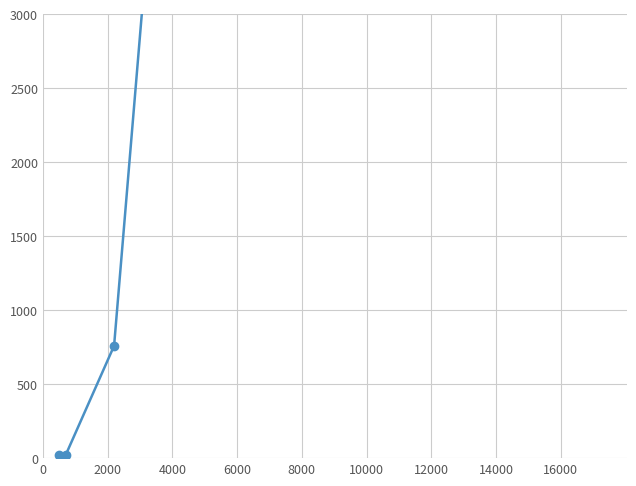

What is the value of the 5th point from the left?

10993.8